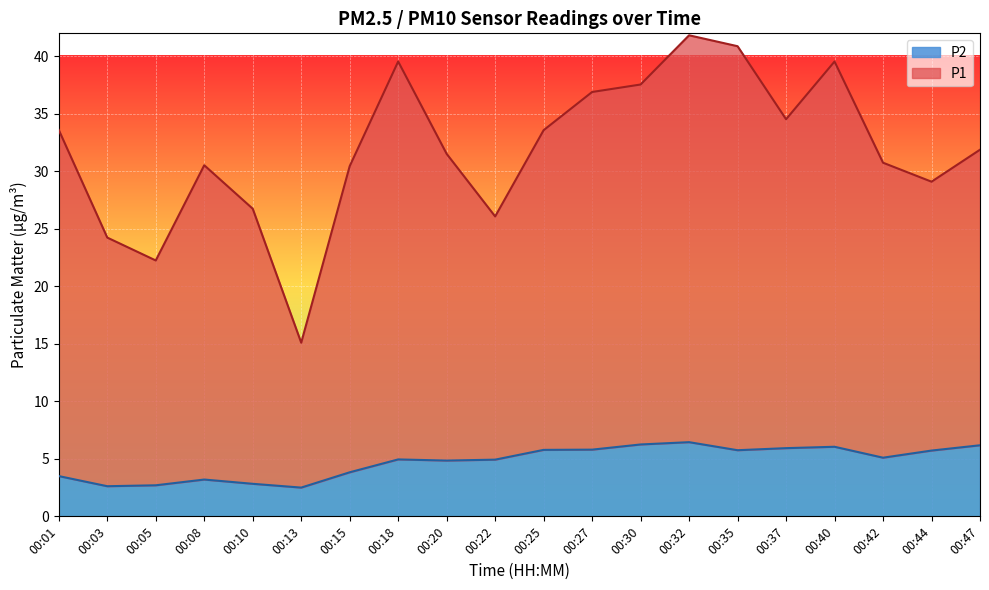

Reading left to right, transcribe all the data shown in this chart.

P1: 00:01=33.6	00:03=24.2	00:05=22.2	00:08=30.5	00:10=26.8	00:13=15.1	00:15=30.5	00:18=39.6	00:20=31.5	00:22=26.1	00:25=33.6	00:27=36.9	00:30=37.5	00:32=41.8	00:35=40.9	00:37=34.5	00:40=39.5	00:42=30.8	00:44=29.1	00:47=31.9
P2: 00:01=3.5	00:03=2.6	00:05=2.7	00:08=3.2	00:10=2.8	00:13=2.5	00:15=3.8	00:18=5.0	00:20=4.8	00:22=4.9	00:25=5.8	00:27=5.8	00:30=6.2	00:32=6.5	00:35=5.8	00:37=5.9	00:40=6.0	00:42=5.1	00:44=5.7	00:47=6.2